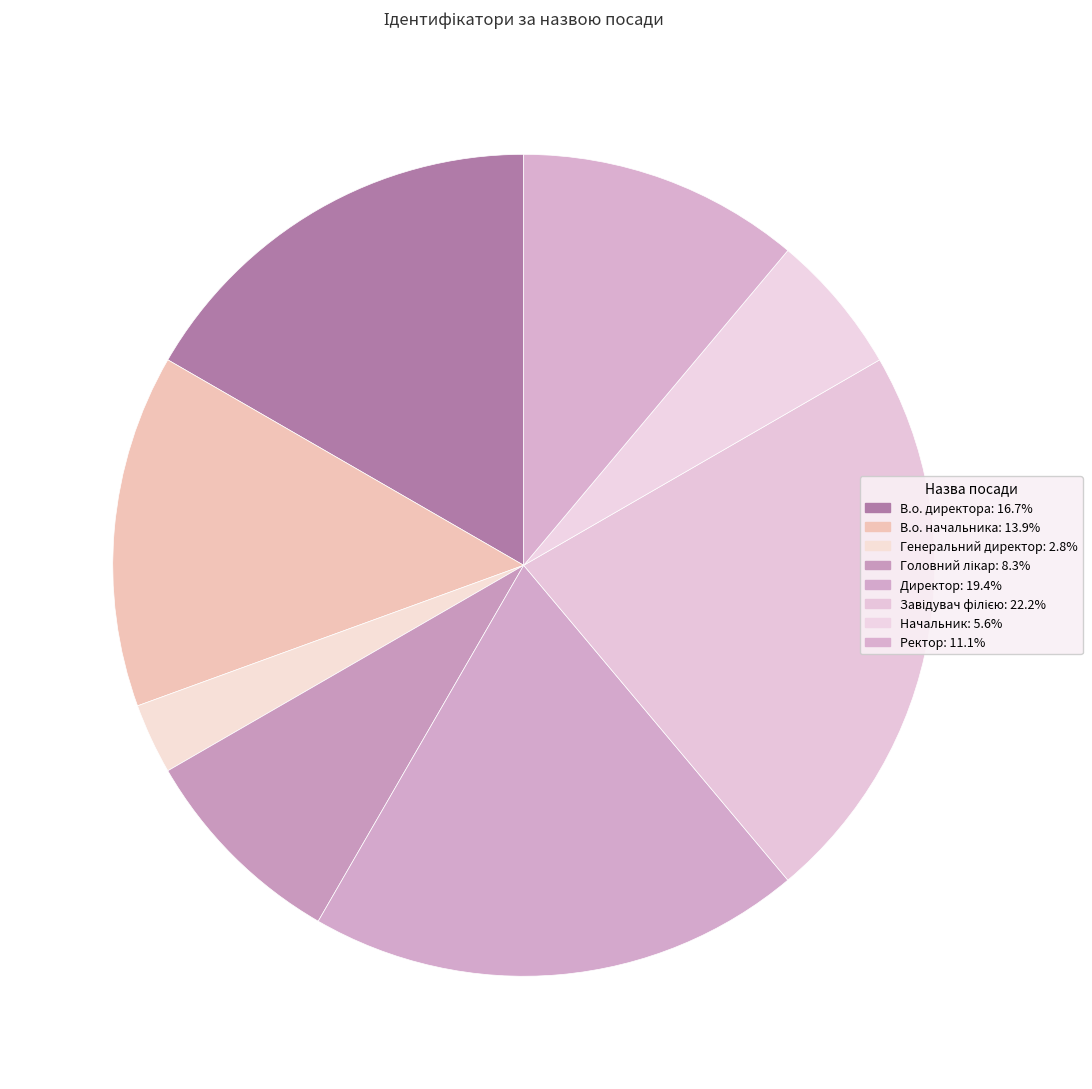

To the nearest percent, what percentage of the pie is Директор?

19%